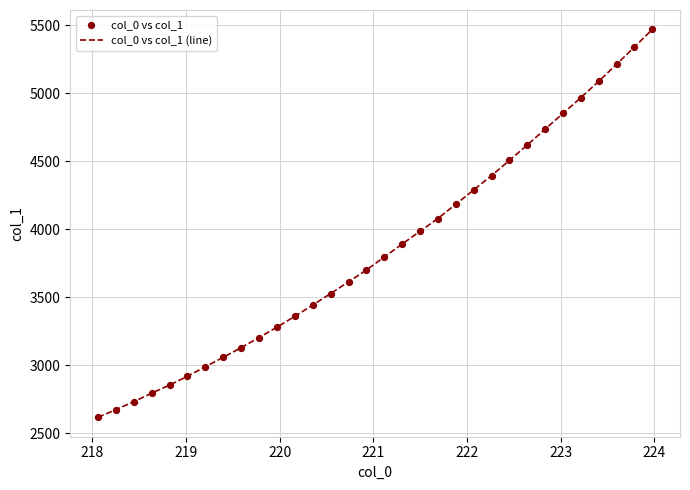

What is the difference between the maximum and minimum values?

2854.3